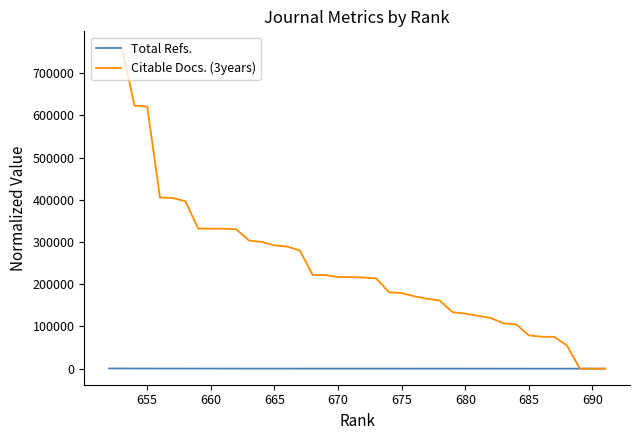

How many data points in Citable Docs. (3years) are above 216802?

19